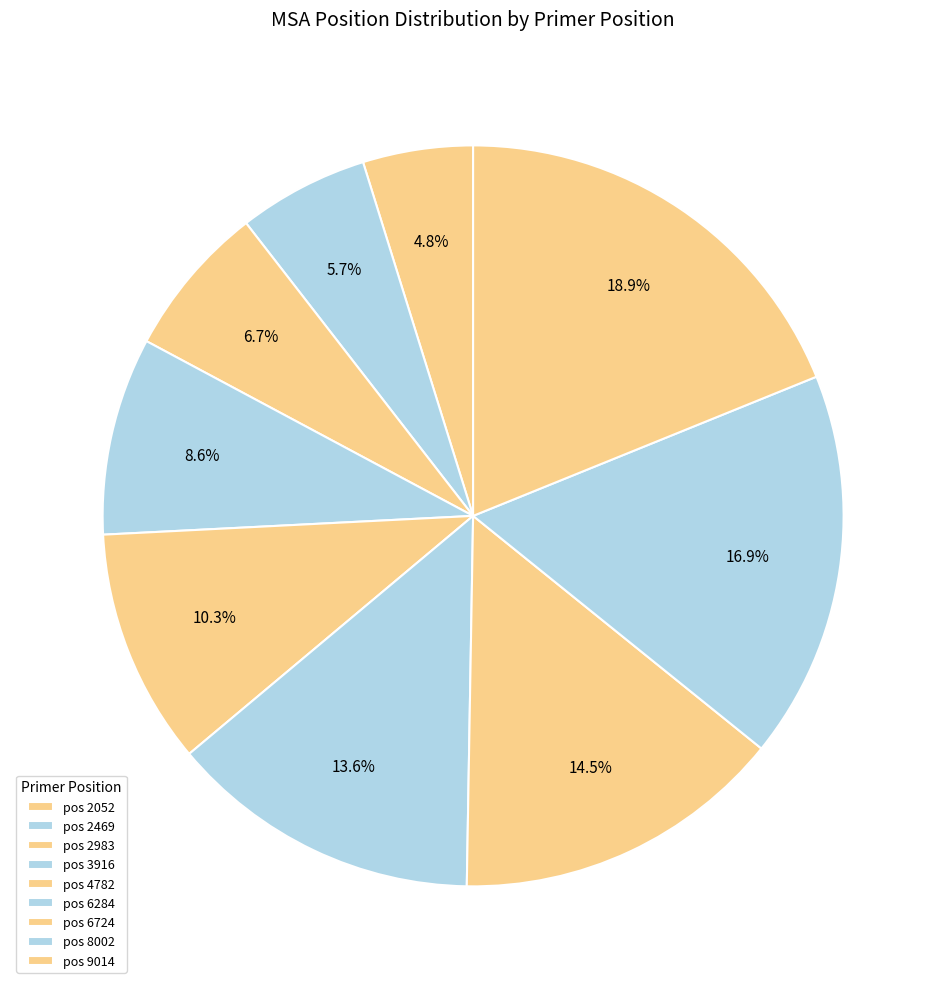

How many slices are in this pie chart?

9